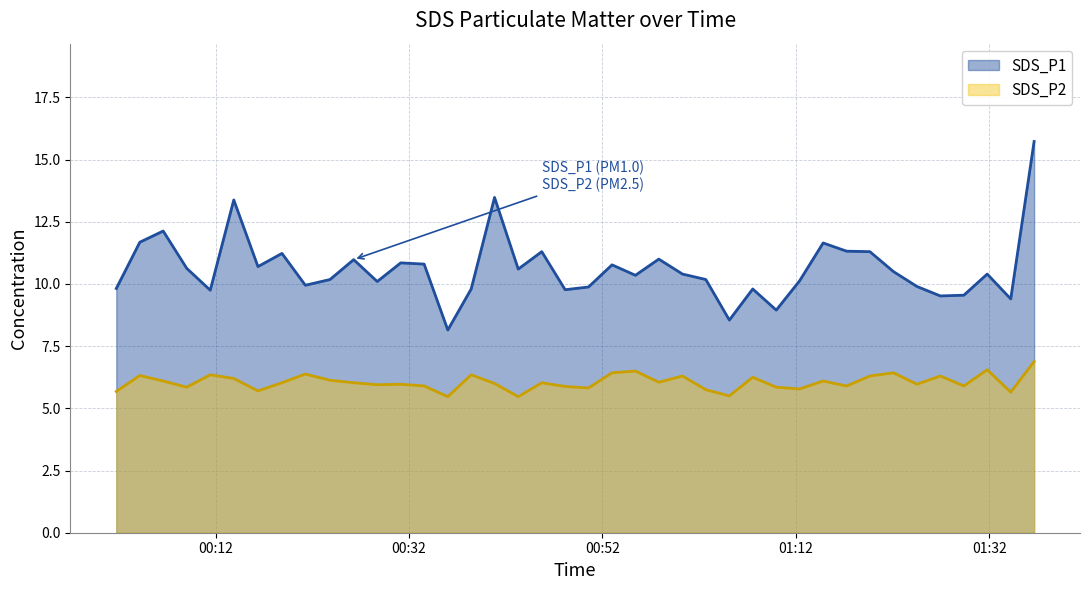

True or false: SDS_P1 and SDS_P2 intersect in this chart.

False